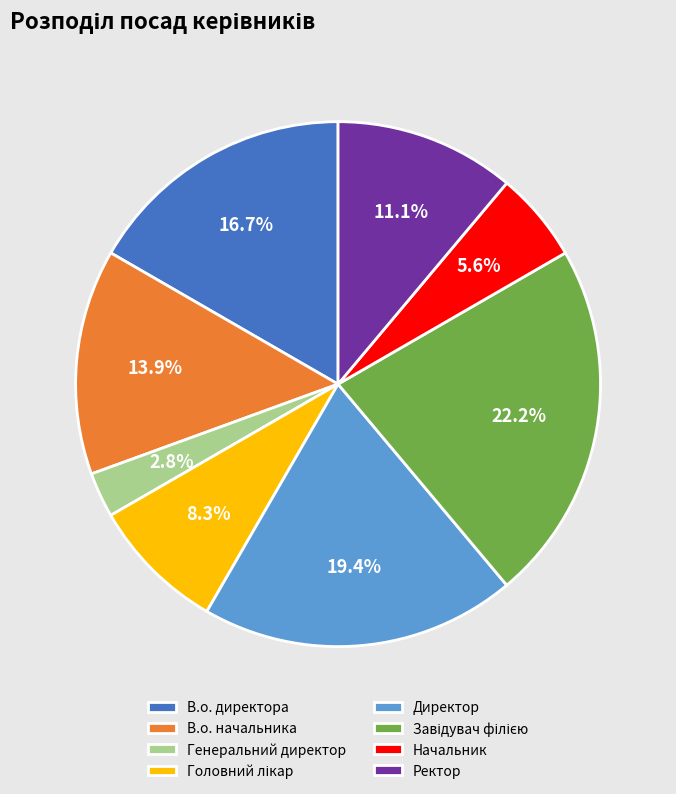

Is Директор the majority of the pie?

No